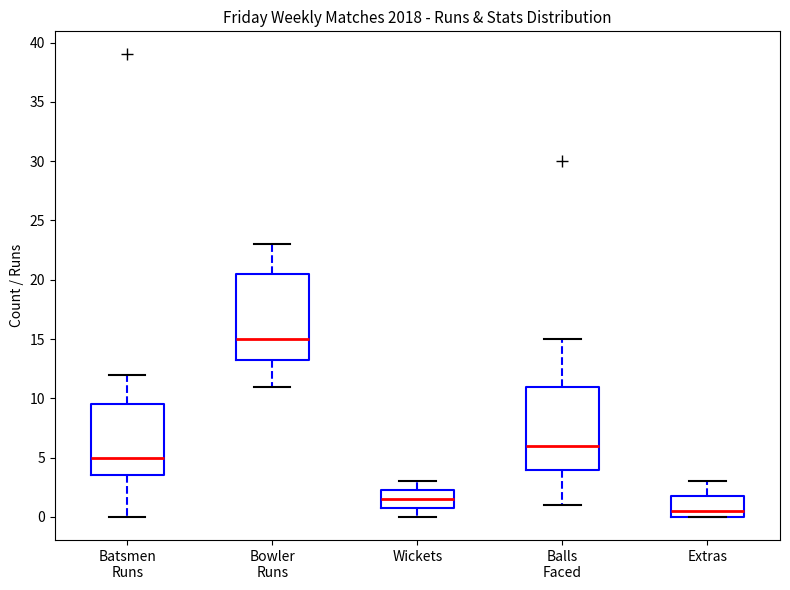

Reading left to right, transcribe this box plot: for each box, give where its median line is, the range the box spans, and where its two whiskers end, as read against the y-axis. The values are not printed on the chart, so give them approximately, as read against the axis.

Batsmen Runs: median 5.0, box 3.5 to 9.5, whiskers 0.0 to 12.0
Bowler Runs: median 15.0, box 13.5 to 20.5, whiskers 11.0 to 23.0
Wickets: median 1.5, box 1.0 to 2.5, whiskers 0.0 to 3.0
Balls Faced: median 6.0, box 4.0 to 11.0, whiskers 1.0 to 15.0
Extras: median 0.5, box 0.0 to 2.0, whiskers 0.0 to 3.0